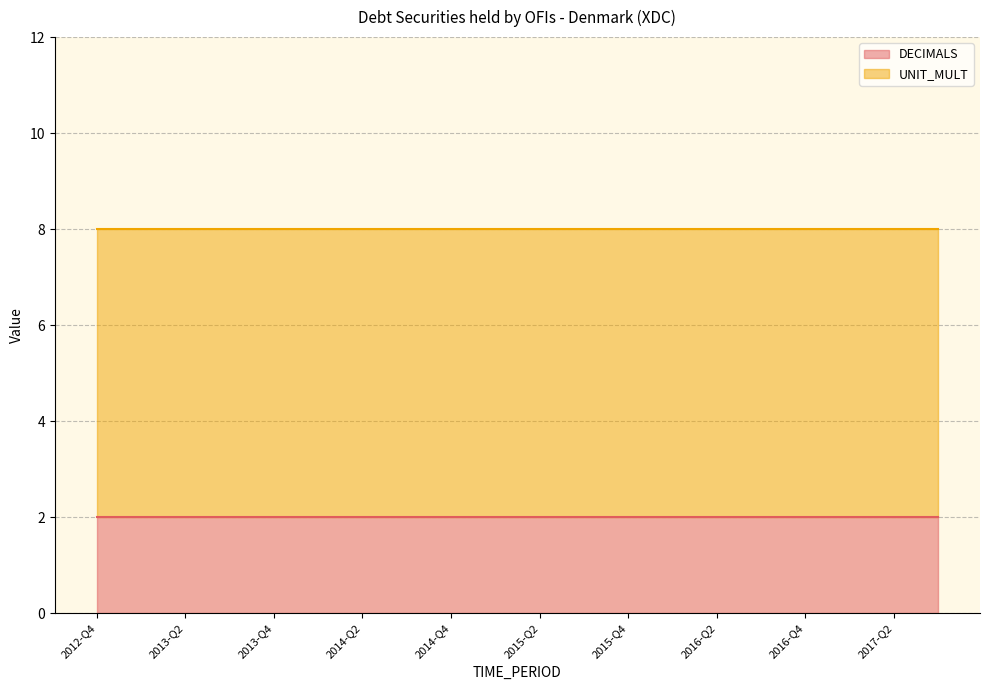

Reading left to right, what are all the values shown in this chart?

DECIMALS: 2012-Q4=2	2013-Q1=2	2013-Q2=2	2013-Q3=2	2013-Q4=2	2014-Q1=2	2014-Q2=2	2014-Q3=2	2014-Q4=2	2015-Q1=2	2015-Q2=2	2015-Q3=2	2015-Q4=2	2016-Q1=2	2016-Q2=2	2016-Q3=2	2016-Q4=2	2017-Q1=2	2017-Q2=2	2017-Q3=2
UNIT_MULT: 2012-Q4=6	2013-Q1=6	2013-Q2=6	2013-Q3=6	2013-Q4=6	2014-Q1=6	2014-Q2=6	2014-Q3=6	2014-Q4=6	2015-Q1=6	2015-Q2=6	2015-Q3=6	2015-Q4=6	2016-Q1=6	2016-Q2=6	2016-Q3=6	2016-Q4=6	2017-Q1=6	2017-Q2=6	2017-Q3=6